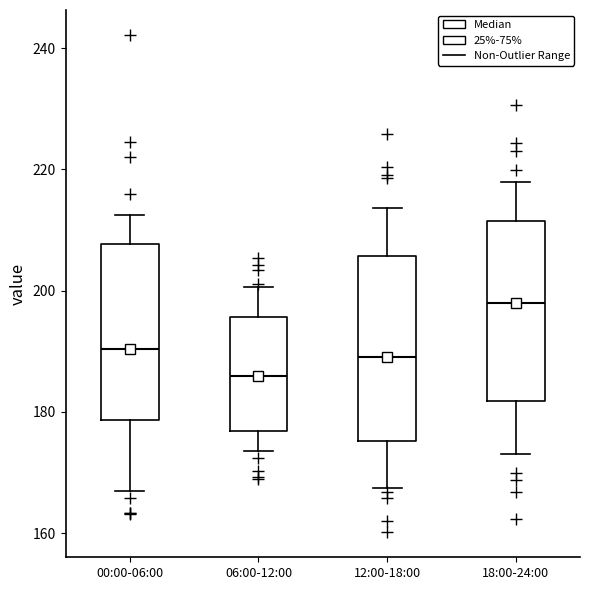

Reading left to right, read every box against the y-axis: the position of its median line, the range the box covers, and the ends of its whiskers. The values are not printed on the chart, so give them approximately, as read against the axis.

00:00-06:00: median 190, box 178 to 208, whiskers 168 to 212
06:00-12:00: median 186, box 176 to 196, whiskers 174 to 200
12:00-18:00: median 190, box 176 to 206, whiskers 168 to 214
18:00-24:00: median 198, box 182 to 212, whiskers 174 to 218